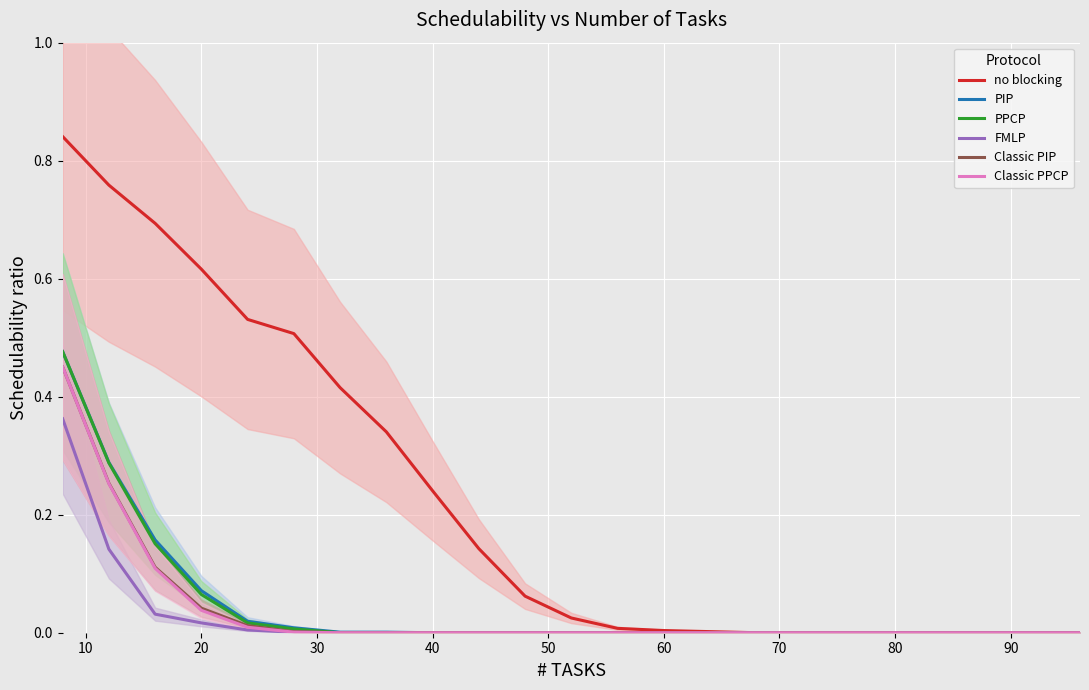

At how many categories does at least one series exceed 0?

15